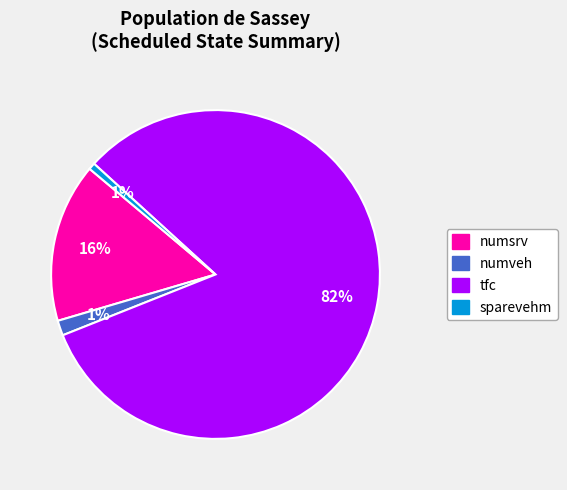

Does tfc represent more than half of the total?

Yes